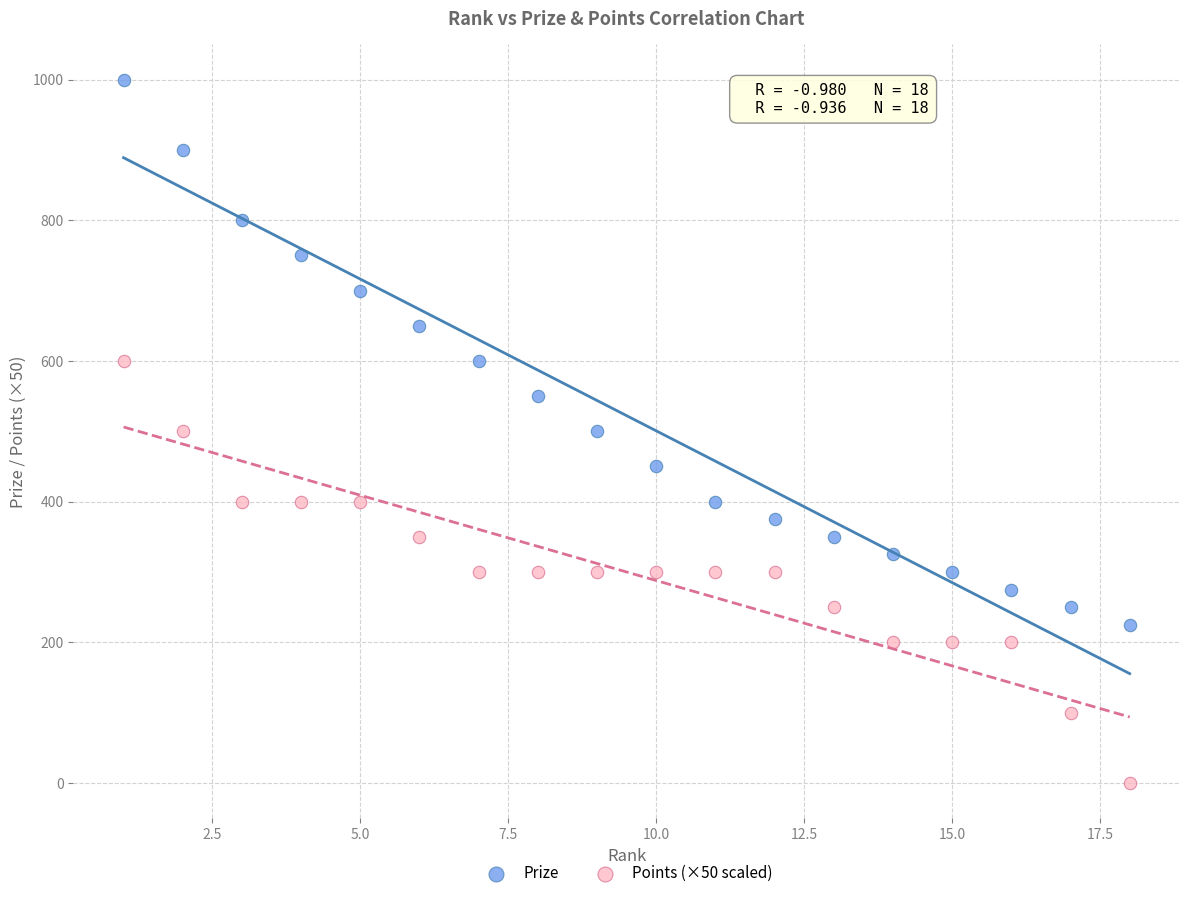

What are all the series names shown in the legend?

Prize, Points (×50 scaled)